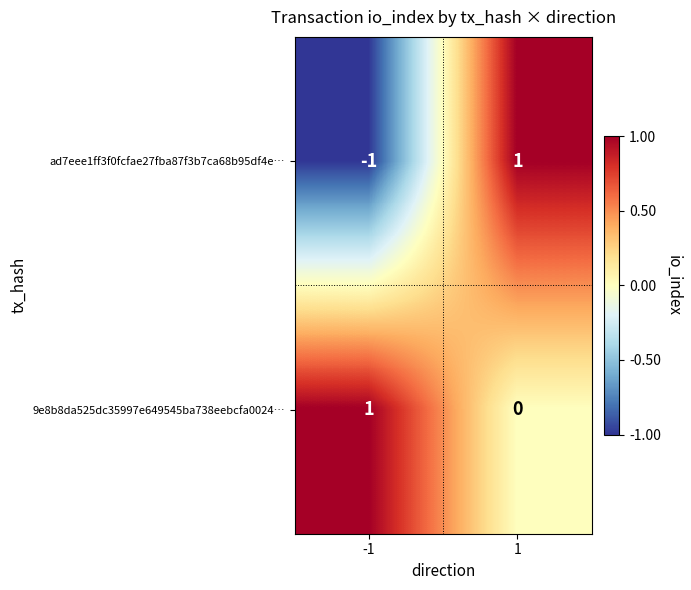

True or false: ad7eee1ff3f0fcfae27fba87f3b7ca68b95df4e… has a value of 2 at 1.

False